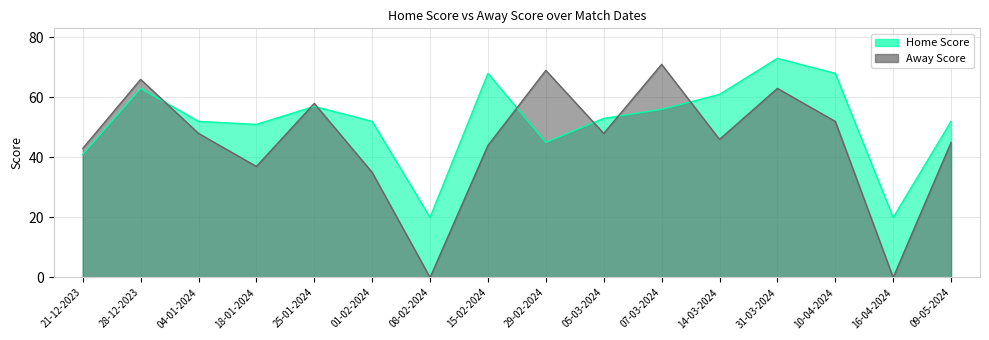

At 25-01-2024, list the series in order from largest to smallest.

Away Score, Home Score